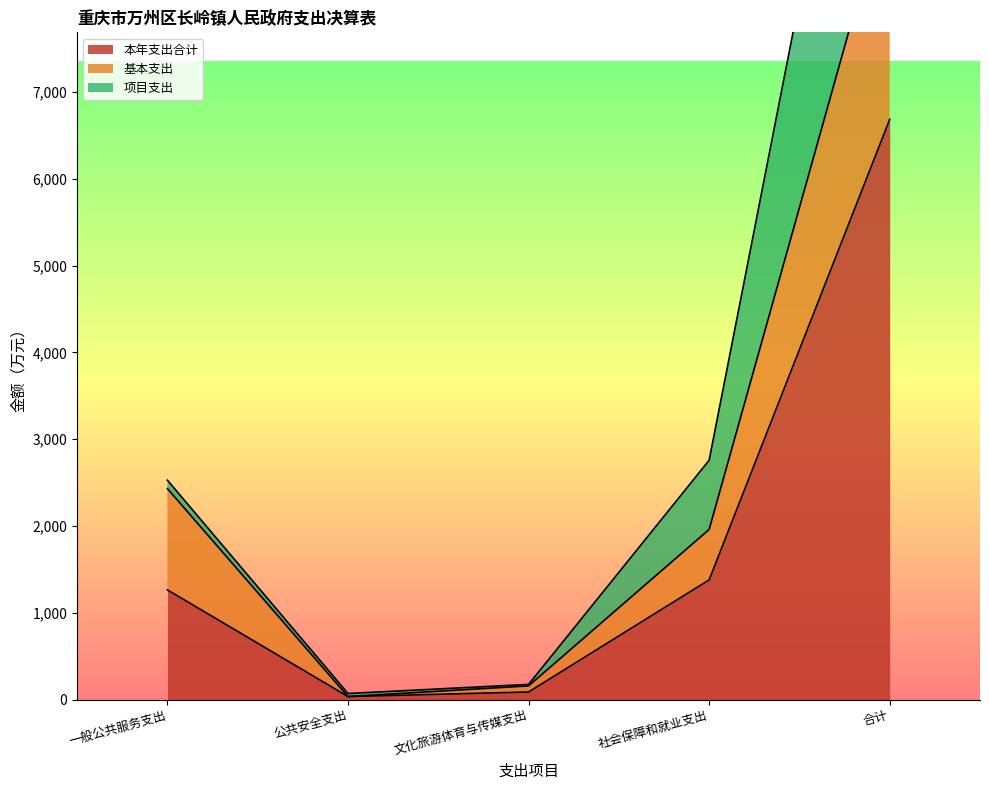

What is the average value of the 项目支出 series?

3780.6